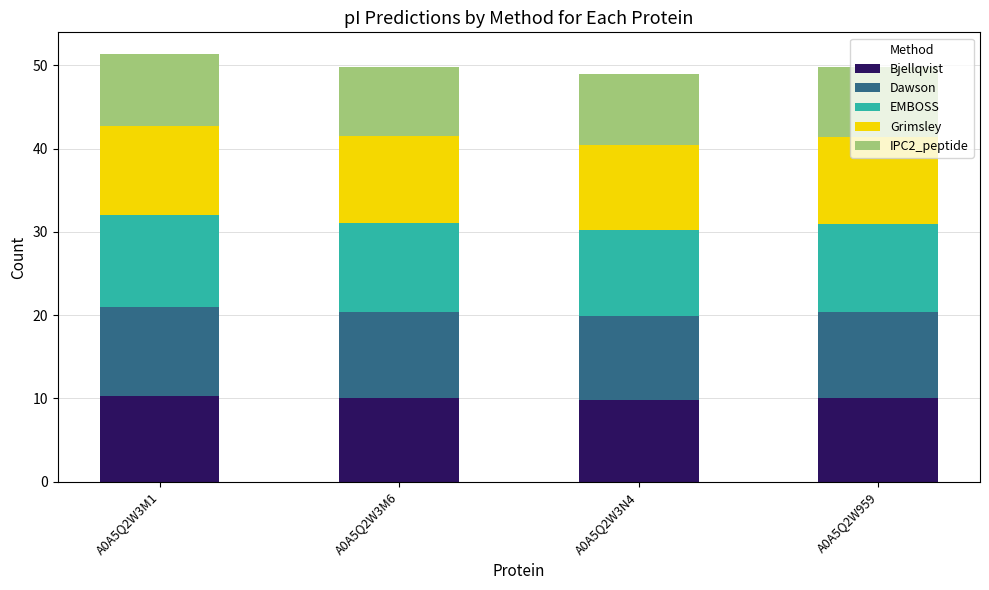

What is the lowest value of the Bjellqvist series?

9.8